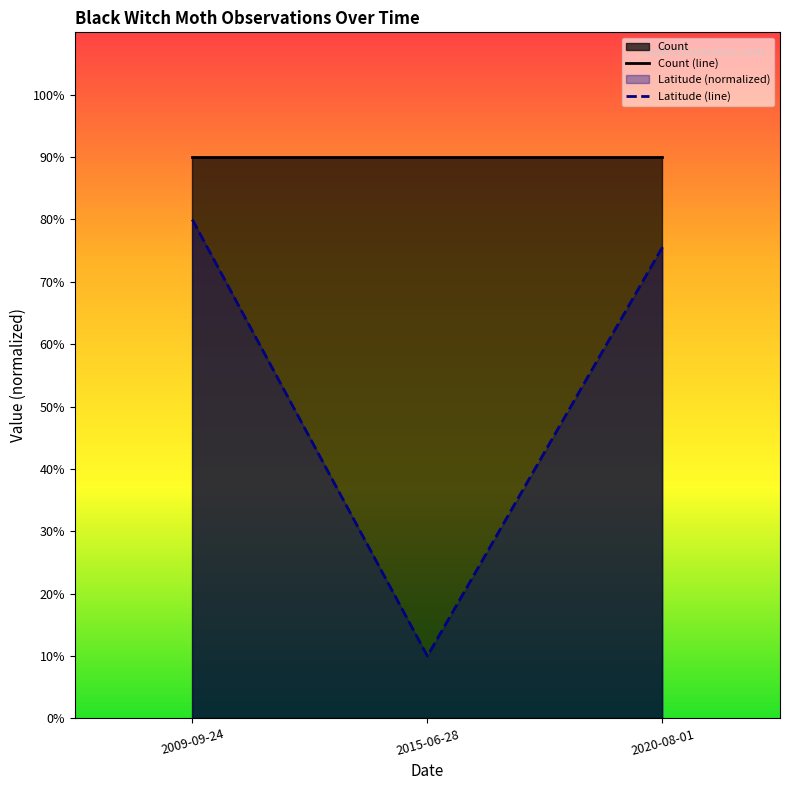

True or false: Latitude (line) has a value of 1.3 at 2020-08-01.

False